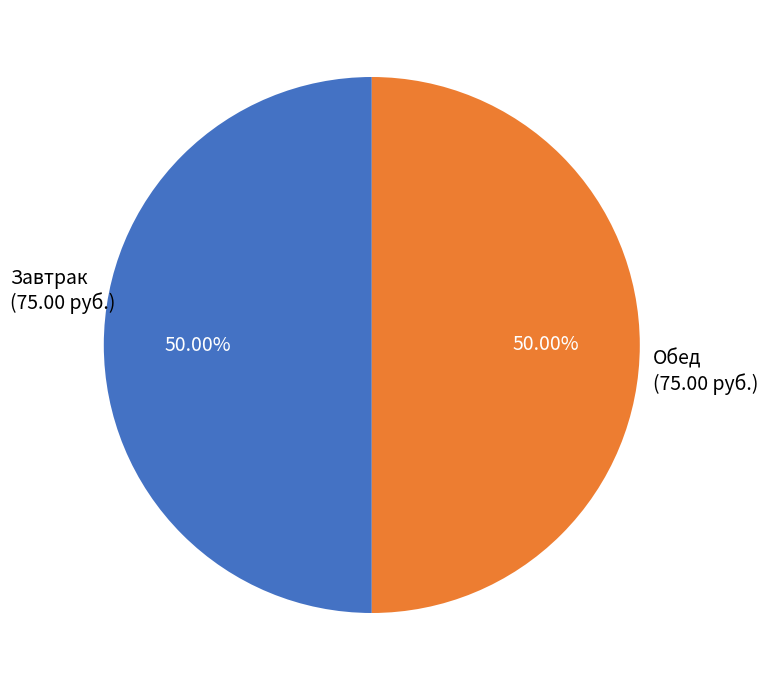

Count the number of slices in the pie.

2